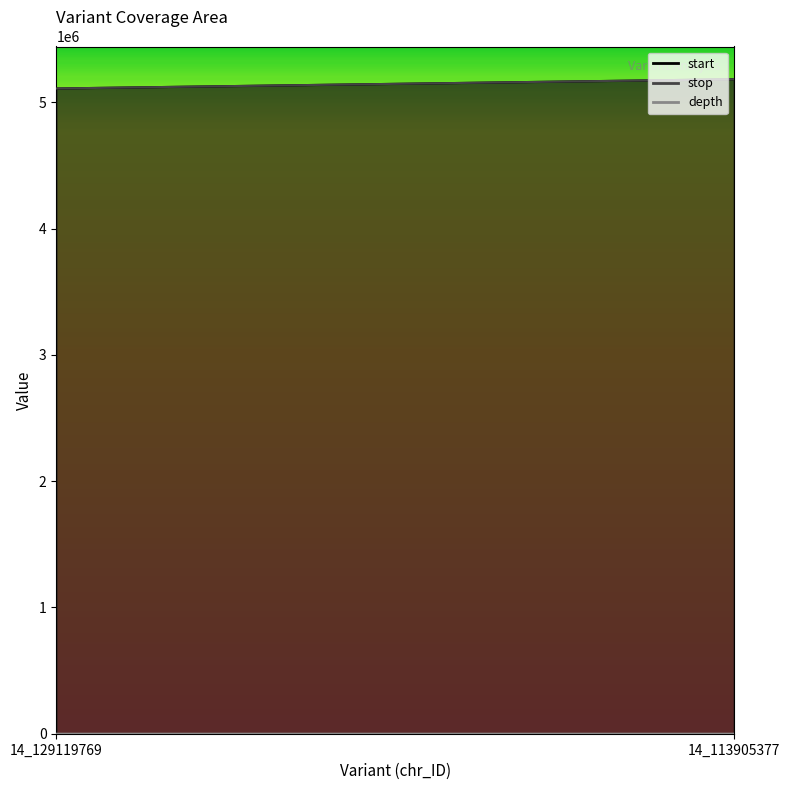

True or false: depth has a value of 17 at 14_113905377.

True